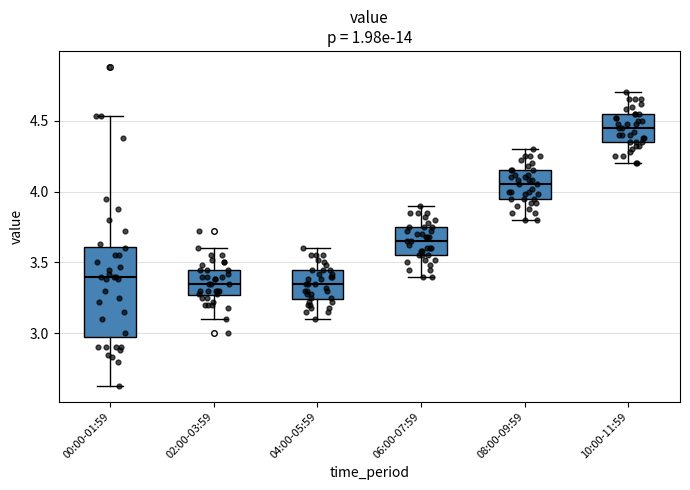

Which box is the tallest, from its lower edge to its upper edge?

00:00-01:59